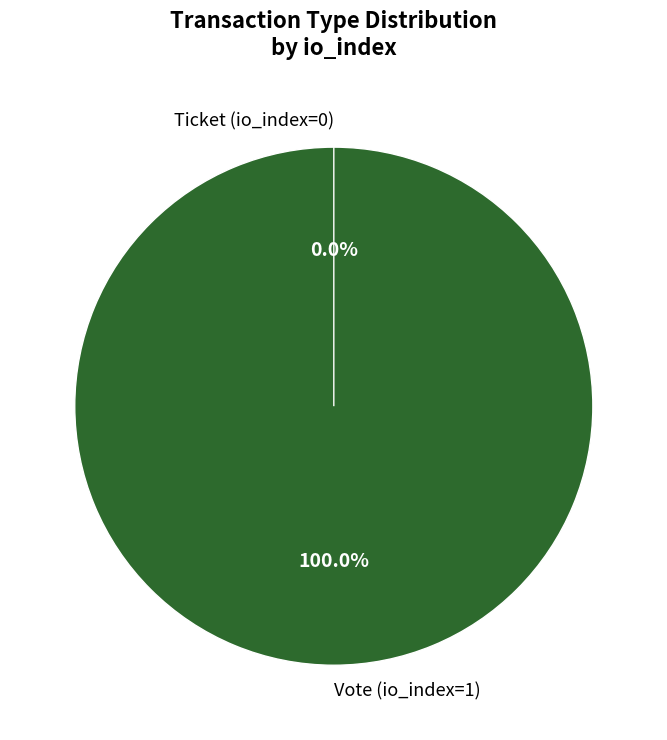

Which category accounts for the majority?

Vote (io_index=1)